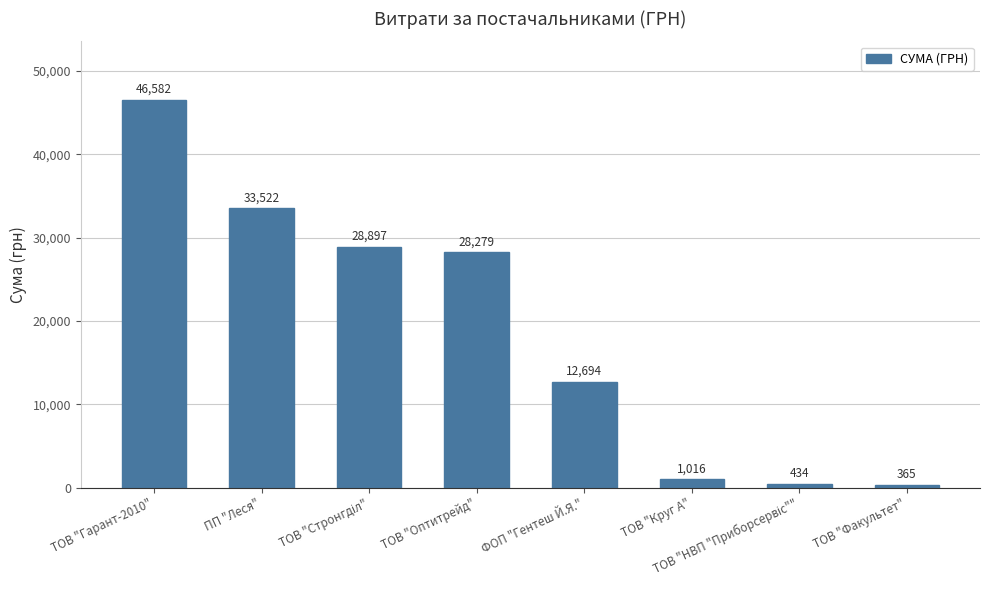

What is the value of the 2nd bar from the left?

33522.1